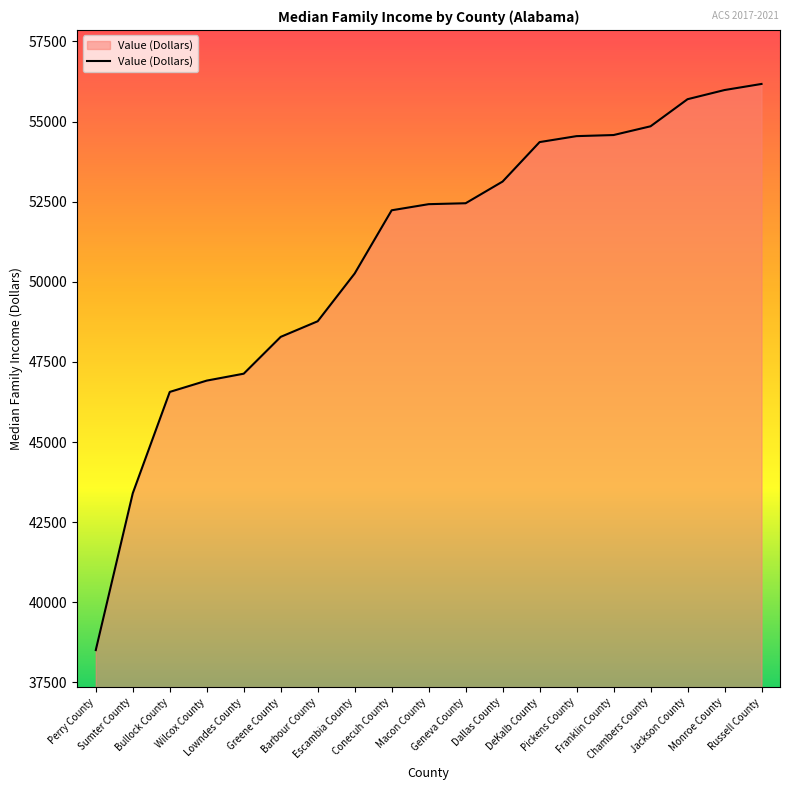

What is the average value?

50855